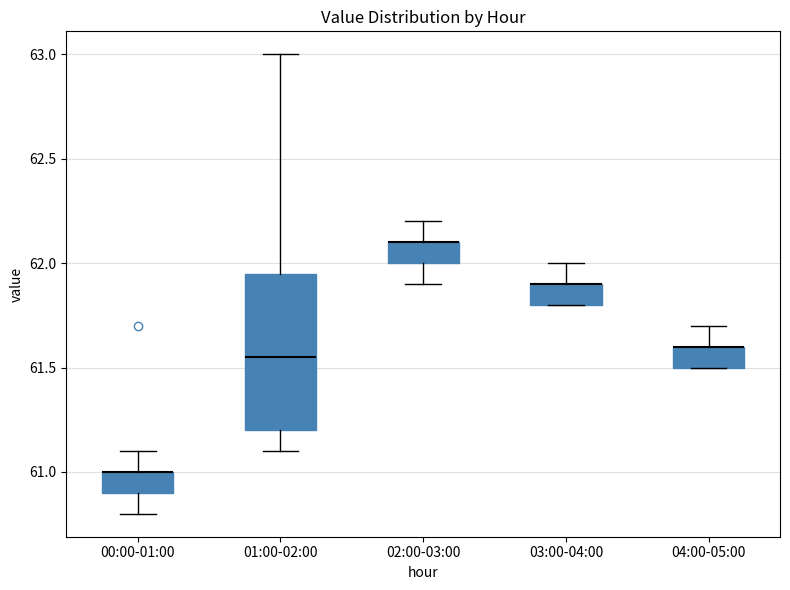

Comparing the boxes themselves (not the whiskers), which one is the tallest?

01:00-02:00